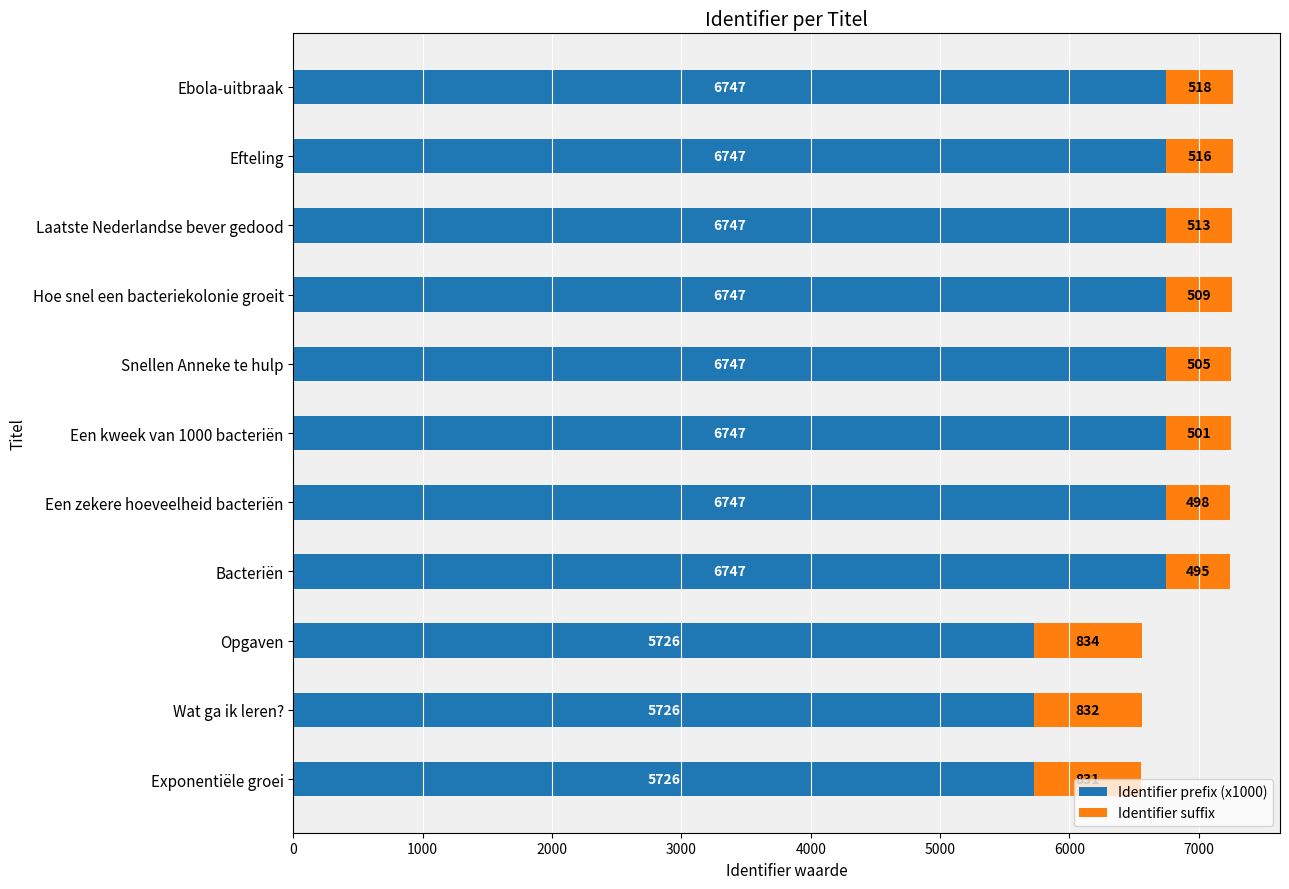

What is the total value across all series at Een kweek van 1000 bacteriën?

7248